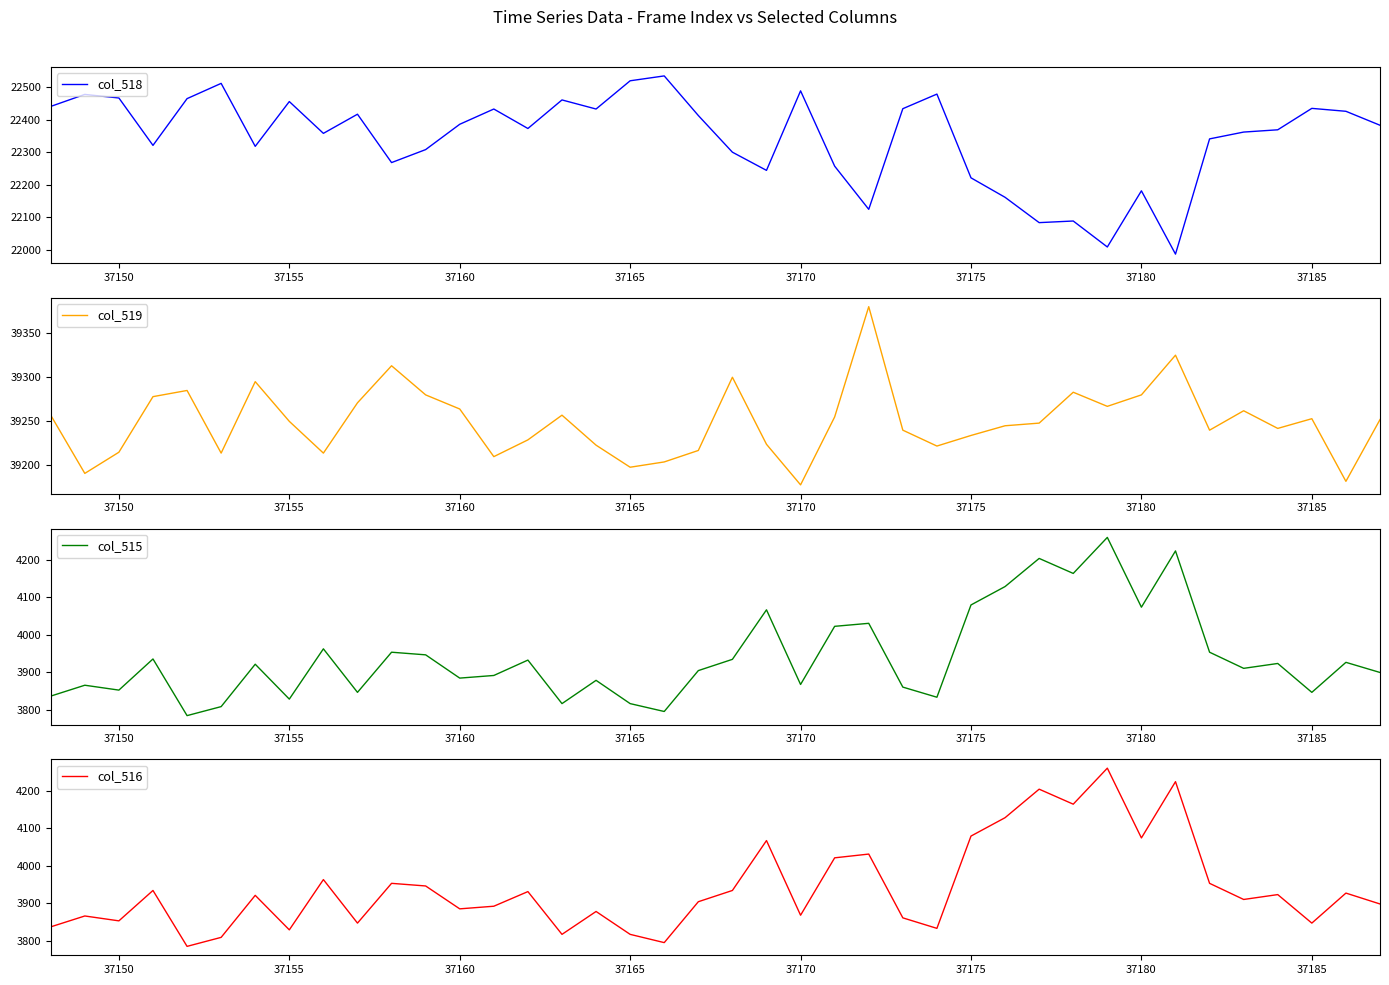

True or false: col_519 and col_515 intersect in this chart.

False